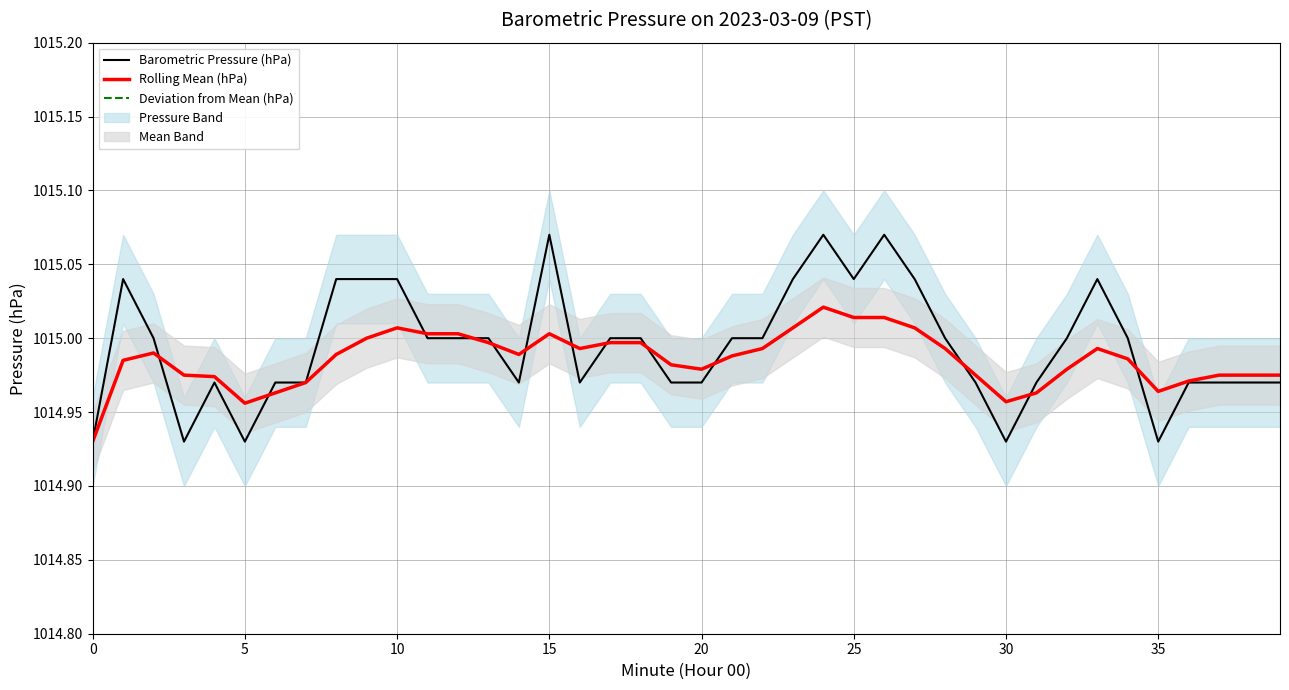

How many lines are shown in the chart?

3